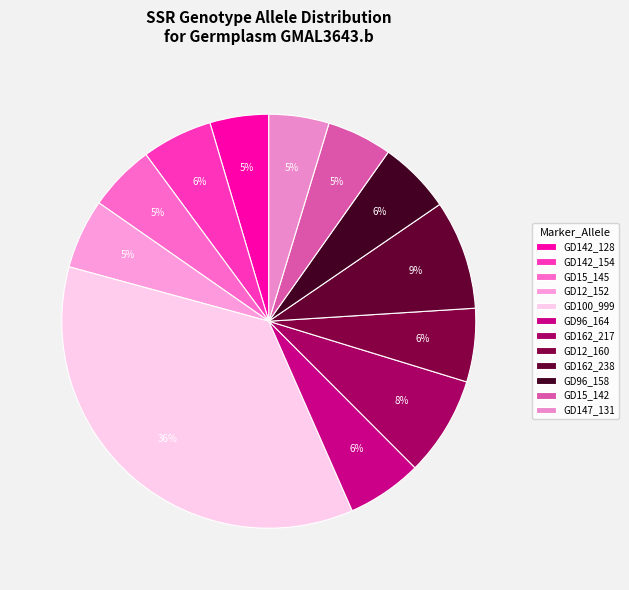

Rank the categories by value from highest to lowest.

GD100_999, GD162_238, GD162_217, GD96_164, GD12_160, GD96_158, GD142_154, GD12_152, GD15_145, GD15_142, GD147_131, GD142_128